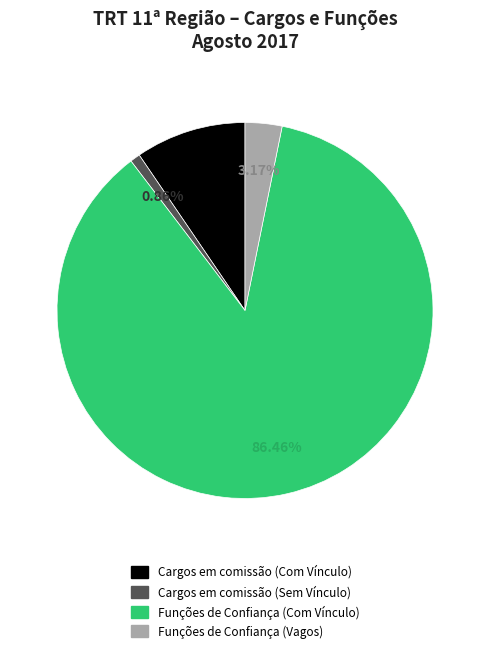

Is there a majority slice in this chart?

Yes